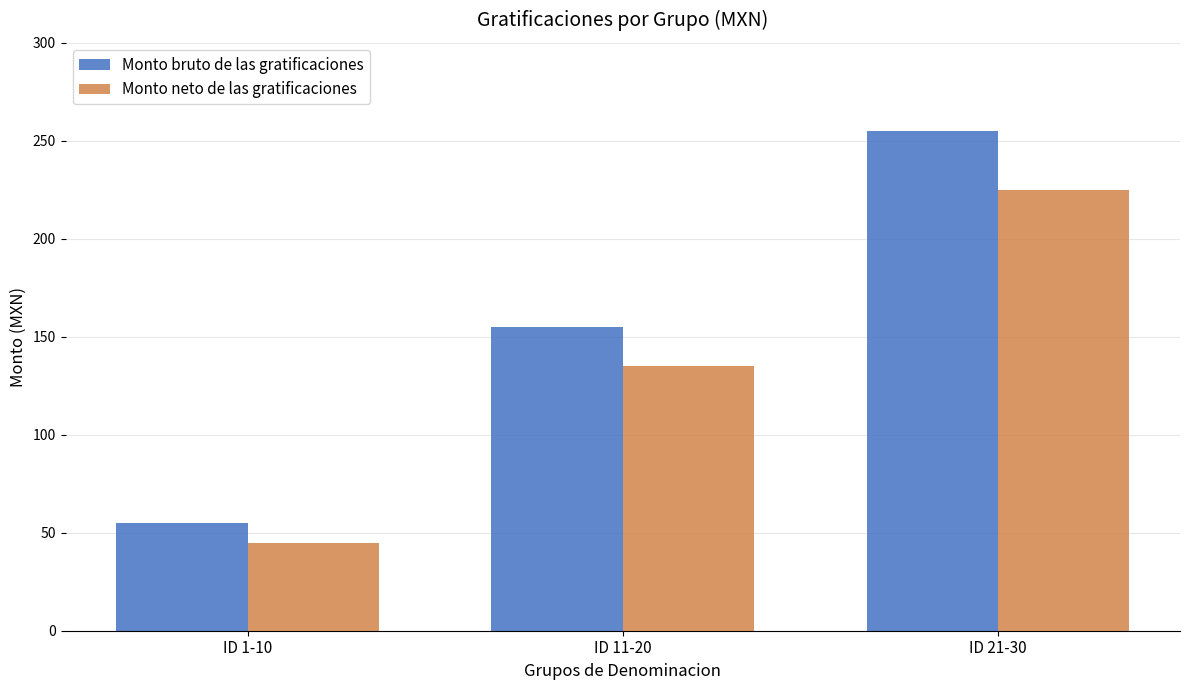

What are all the series names shown in the legend?

Monto bruto de las gratificaciones, Monto neto de las gratificaciones